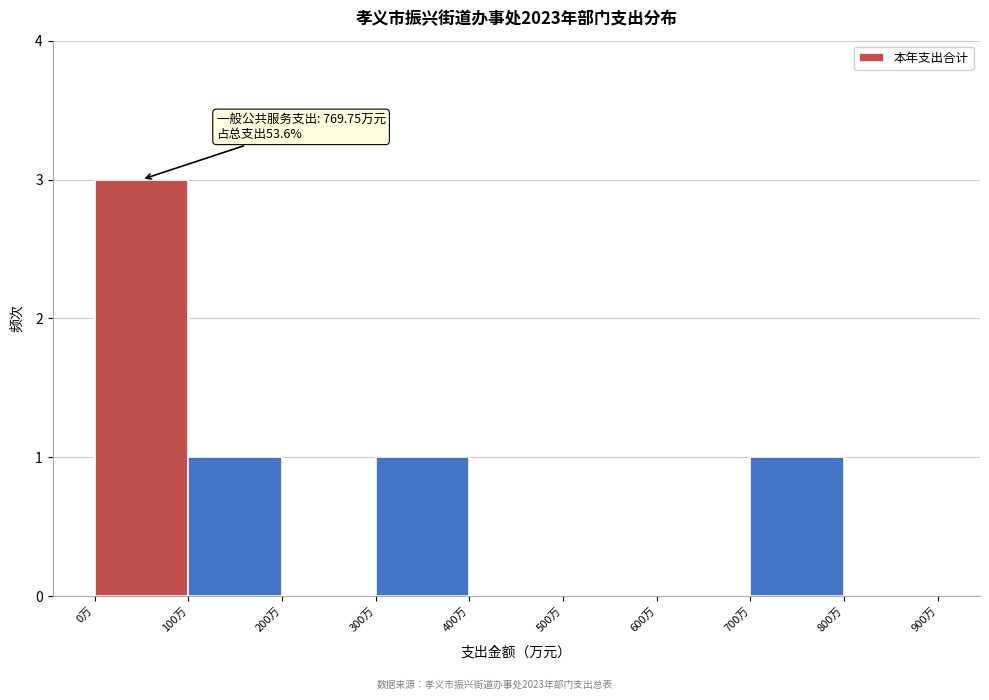

Which range on the x-axis has the tallest bar?

0 to 100